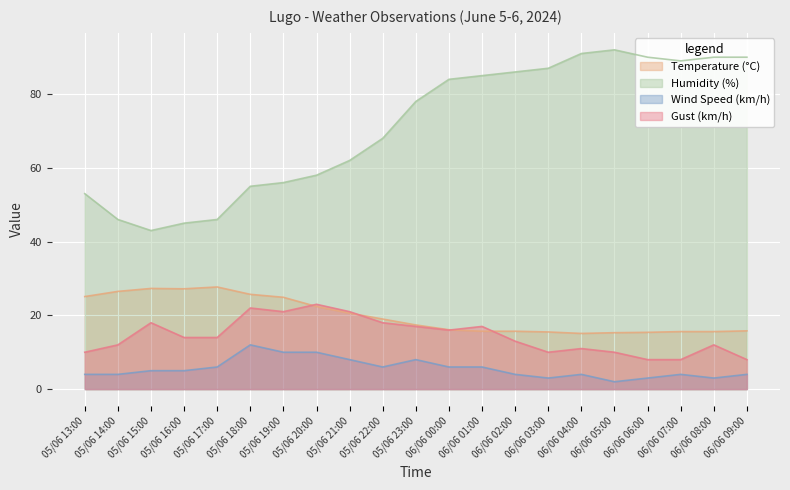

At which category is the sum across all series the highest?

06/06 01:00